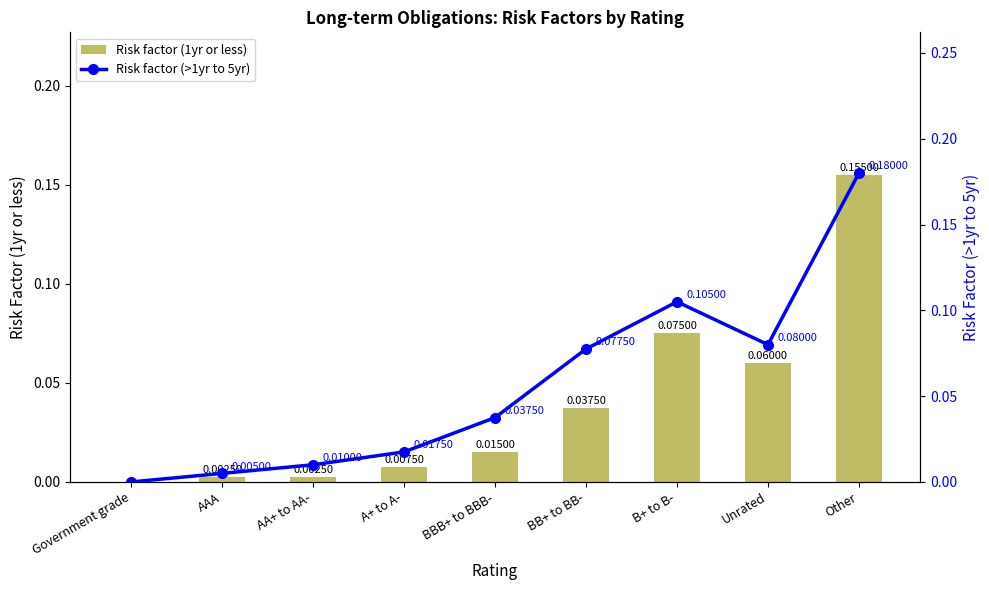

Is the value of Risk factor (>1yr to 5yr) at AAA greater than the value of Risk factor (1yr or less) at AAA?

Yes